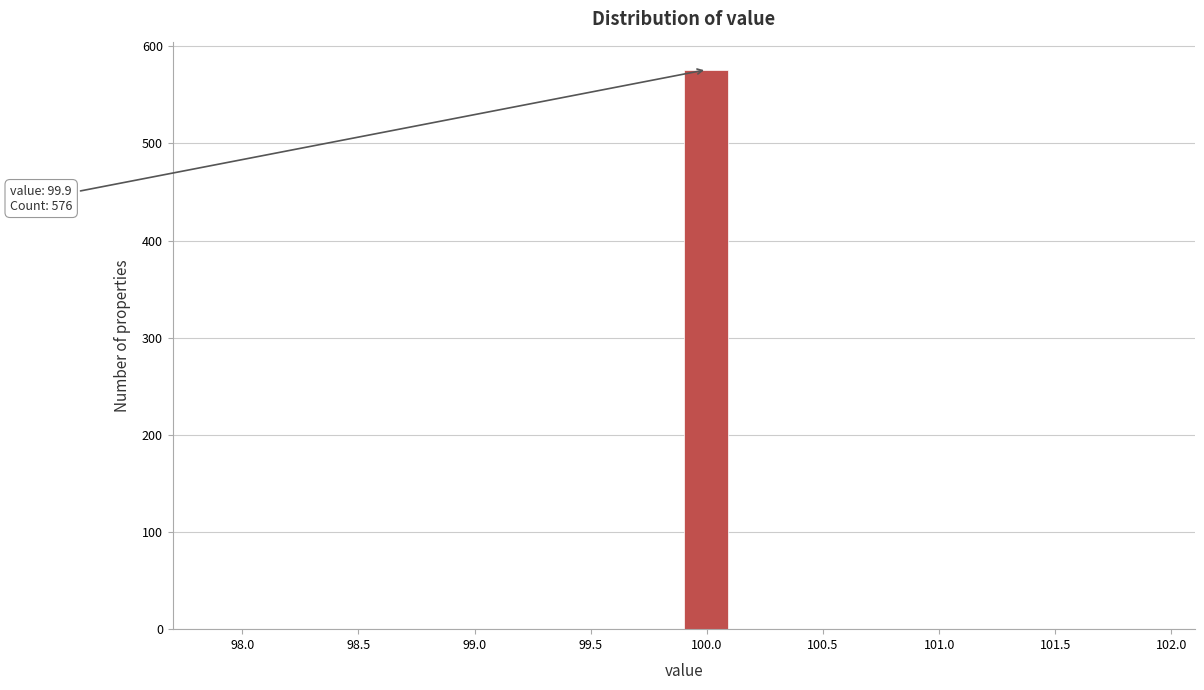

Over which range of the x-axis is the bar tallest?

99.9 to 100.1